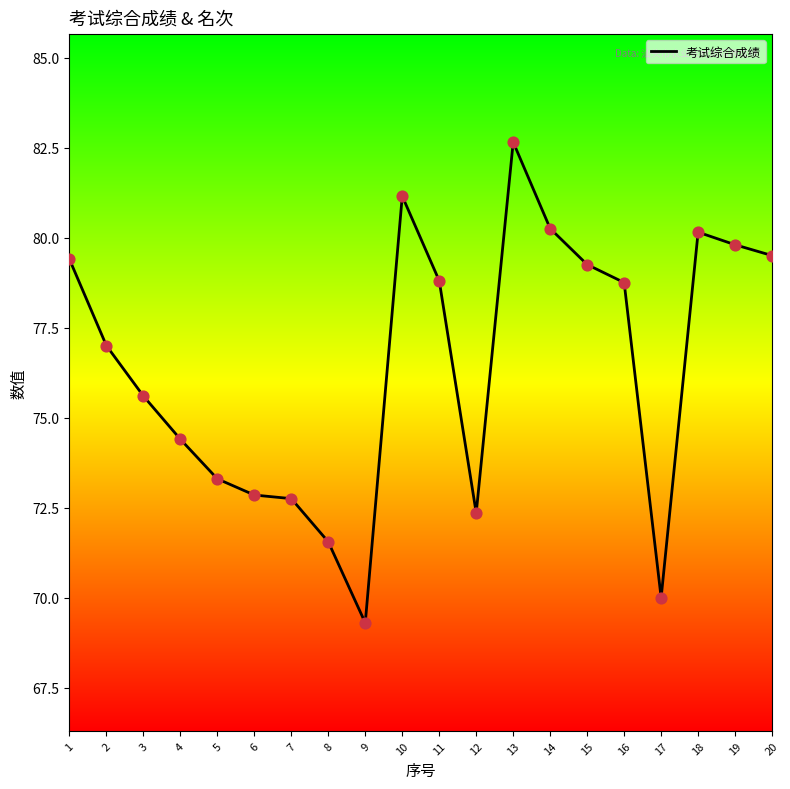

Which has a higher value, 7 or 13?

13